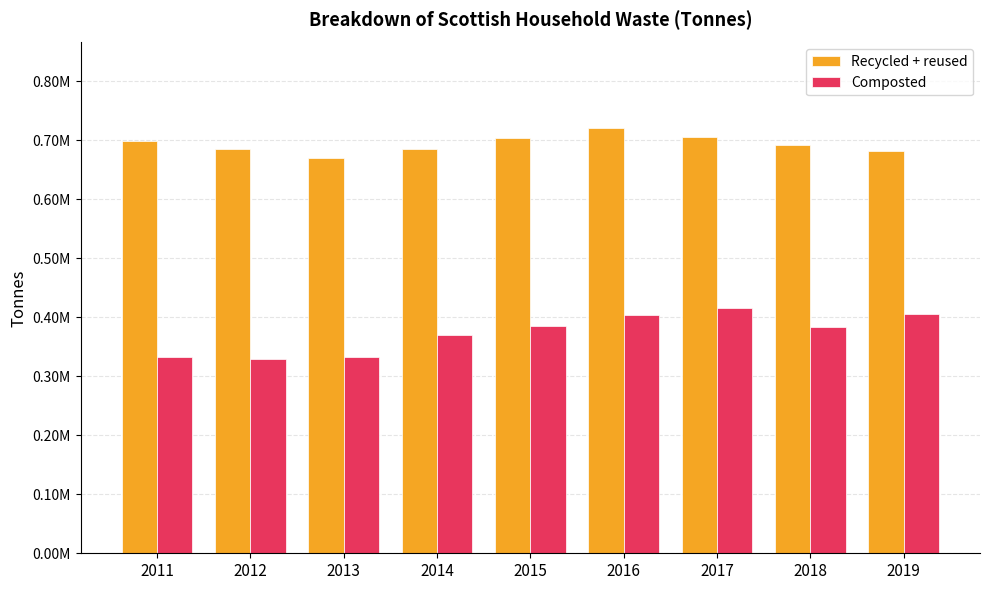

At how many categories does at least one series exceed 411677?

9